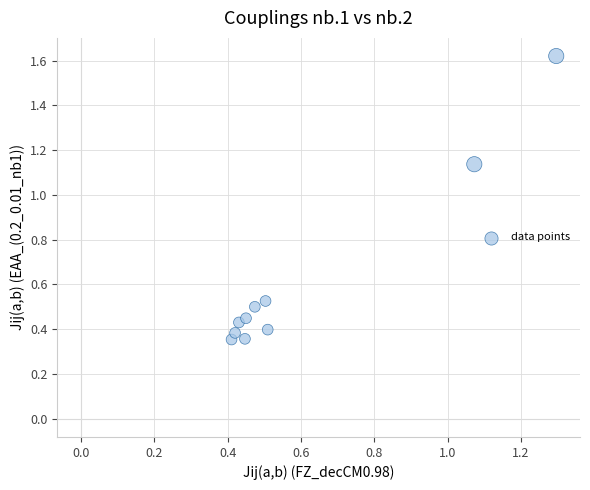

What is the average X value?

0.6